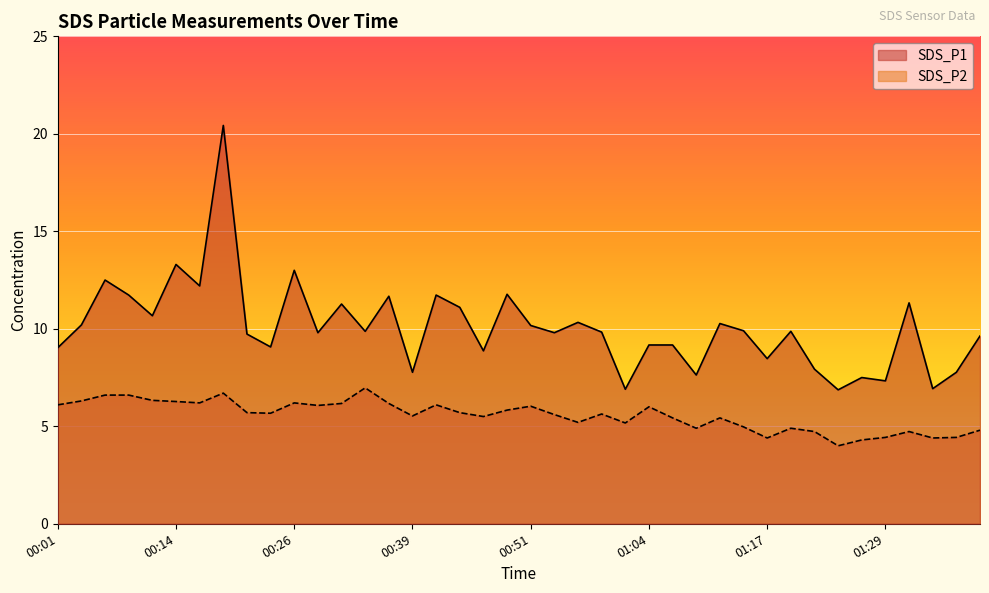

True or false: SDS_P1 and SDS_P2 intersect in this chart.

False